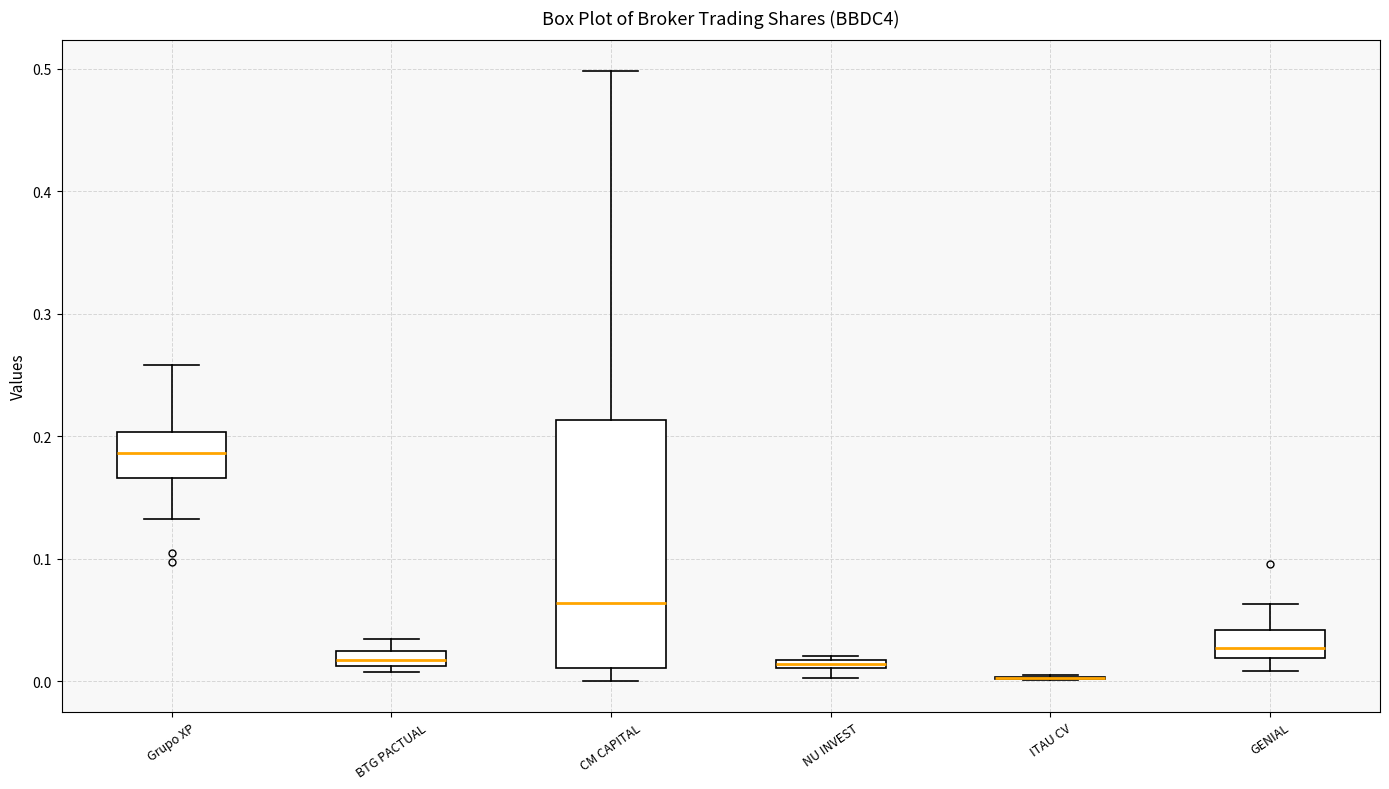

Comparing the boxes themselves (not the whiskers), which one is the tallest?

CM CAPITAL